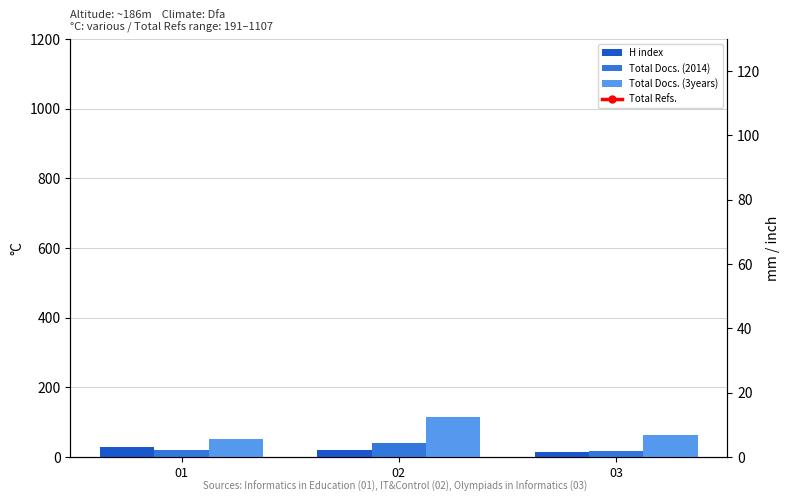

Which category has the lowest value in the Total Refs. series?

03